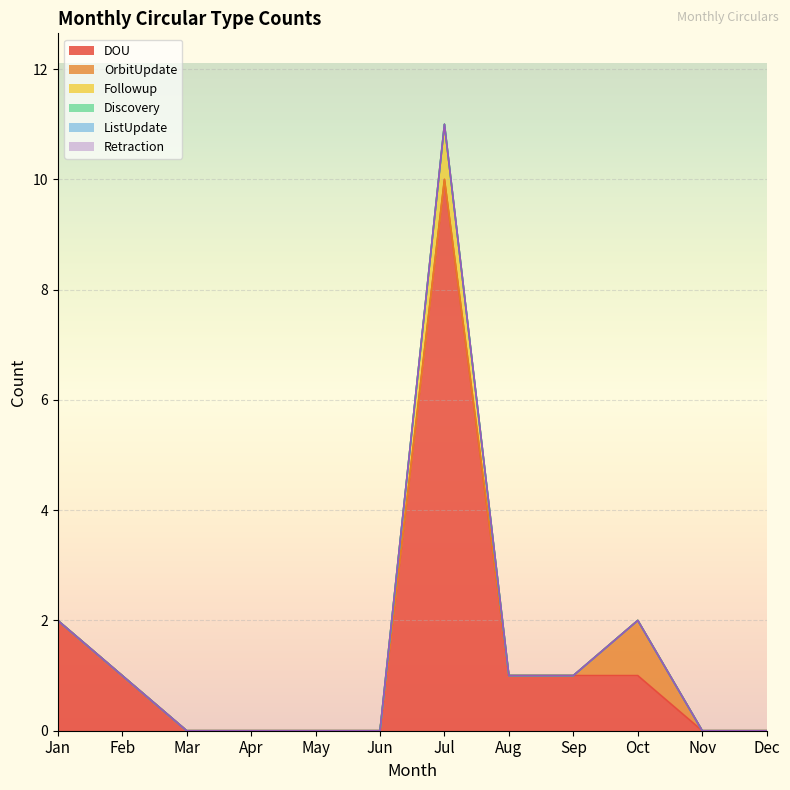

How many distinct data groups are displayed?

6